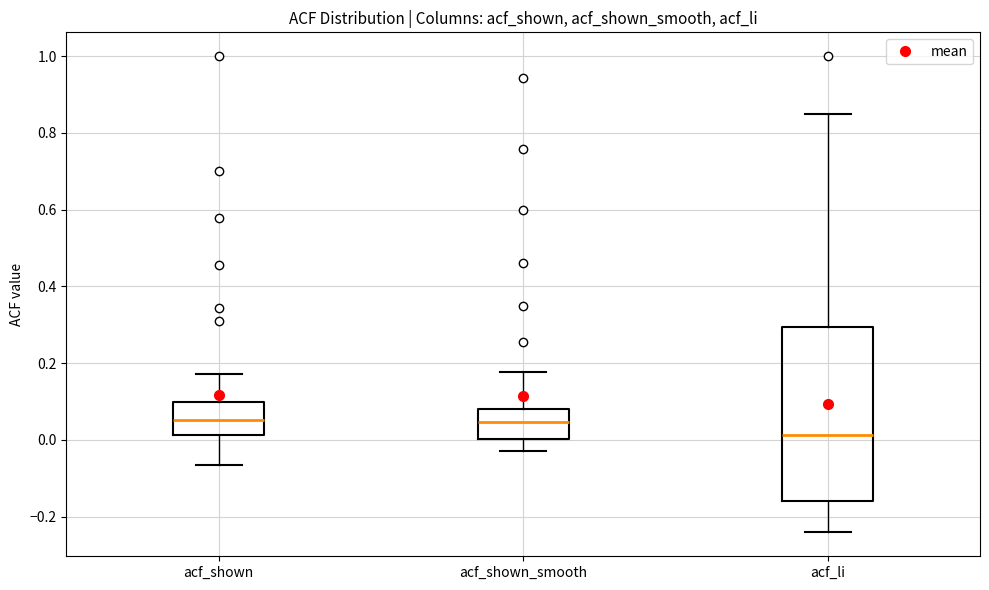

Comparing the boxes themselves (not the whiskers), which one is the tallest?

acf_li